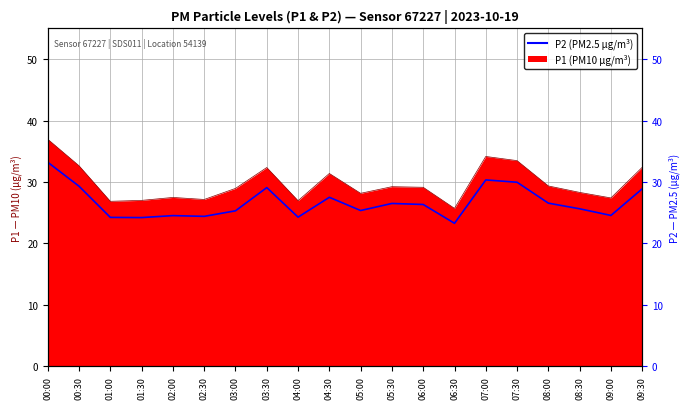

Rank the categories by value from highest to lowest.

00:00, 07:00, 07:30, 00:30, 03:30, 09:30, 04:30, 08:00, 05:30, 06:00, 08:30, 05:00, 03:00, 09:00, 02:00, 02:30, 04:00, 01:00, 01:30, 06:30